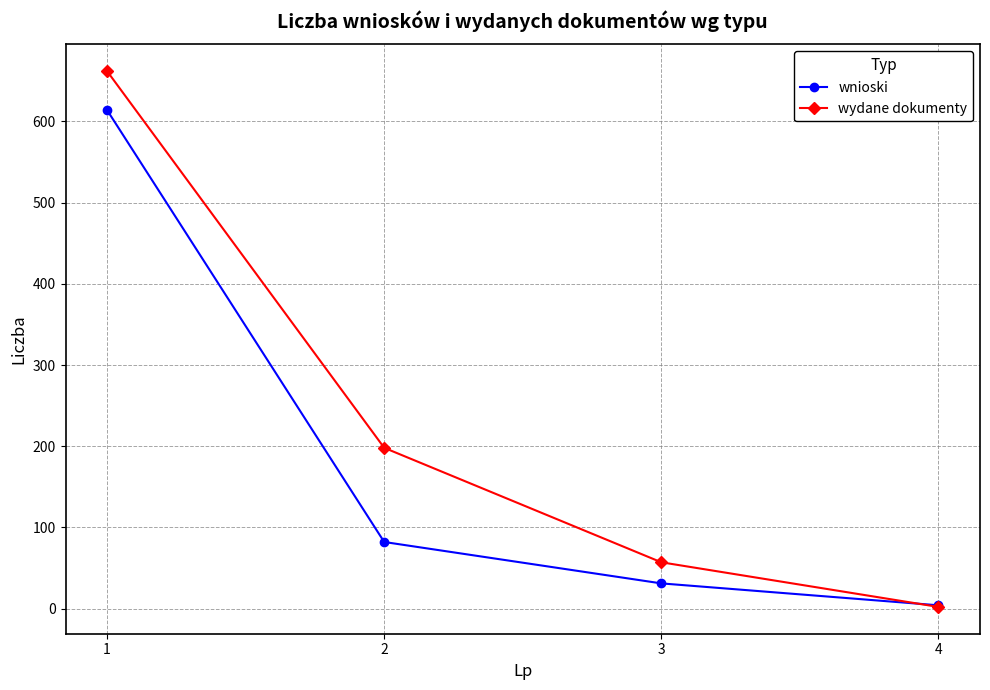

Which category has the lowest value across all series?

4